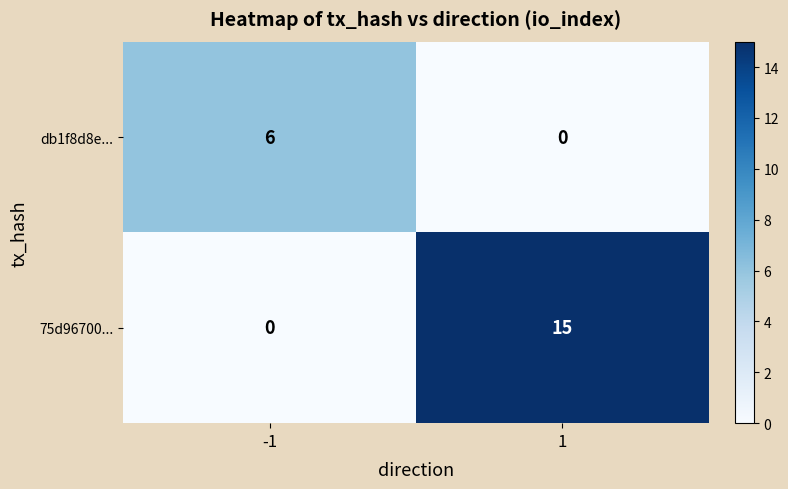

What is the average value of the db1f8d8e... series?

3